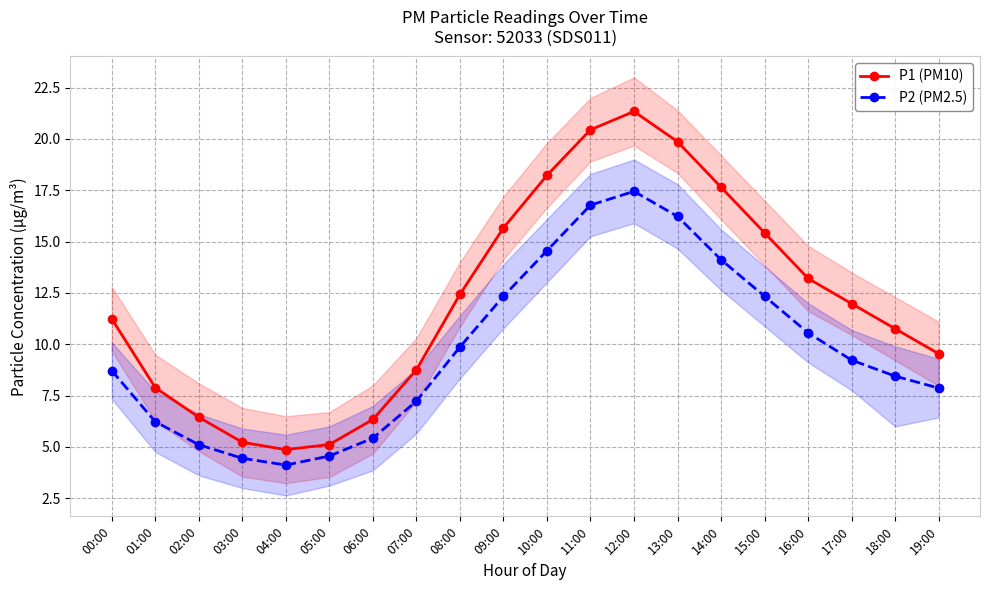

Is this an area chart (filled region under the line)?

No